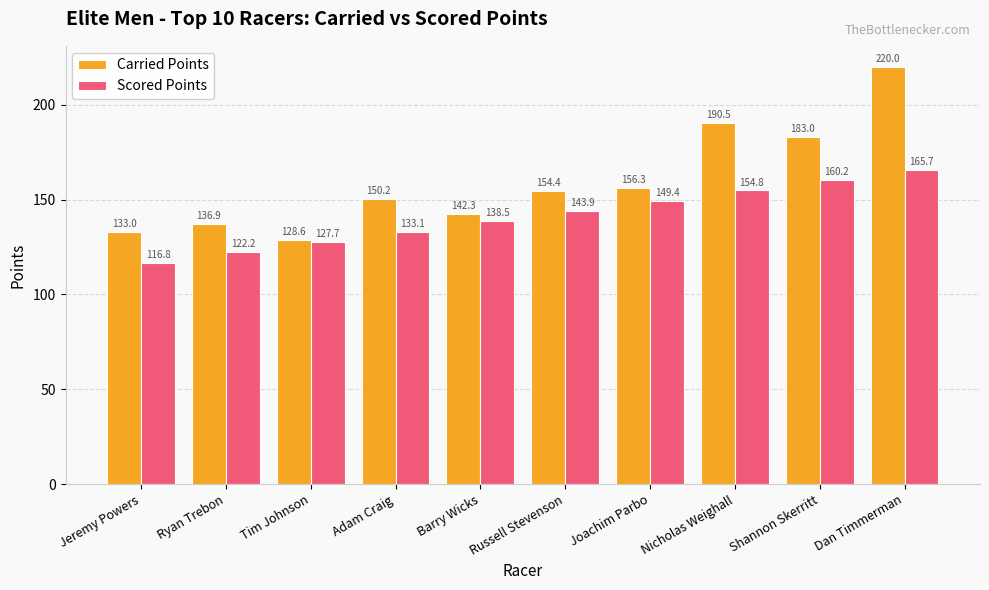

What is the difference between the maximum and second lowest values in the Carried Points series?

87.0